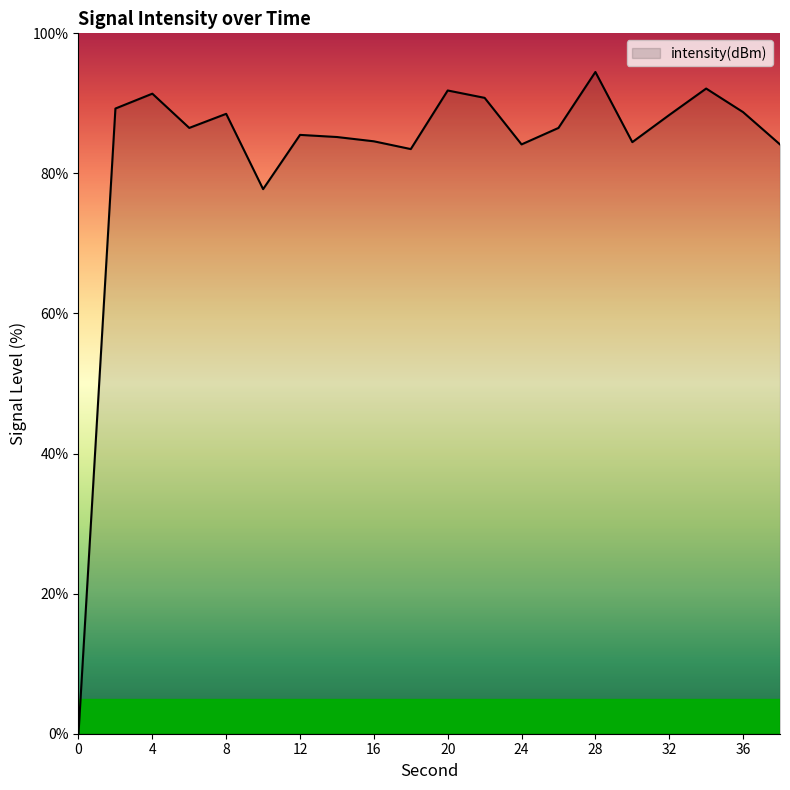

What is the difference between the maximum and minimum values?

94.5